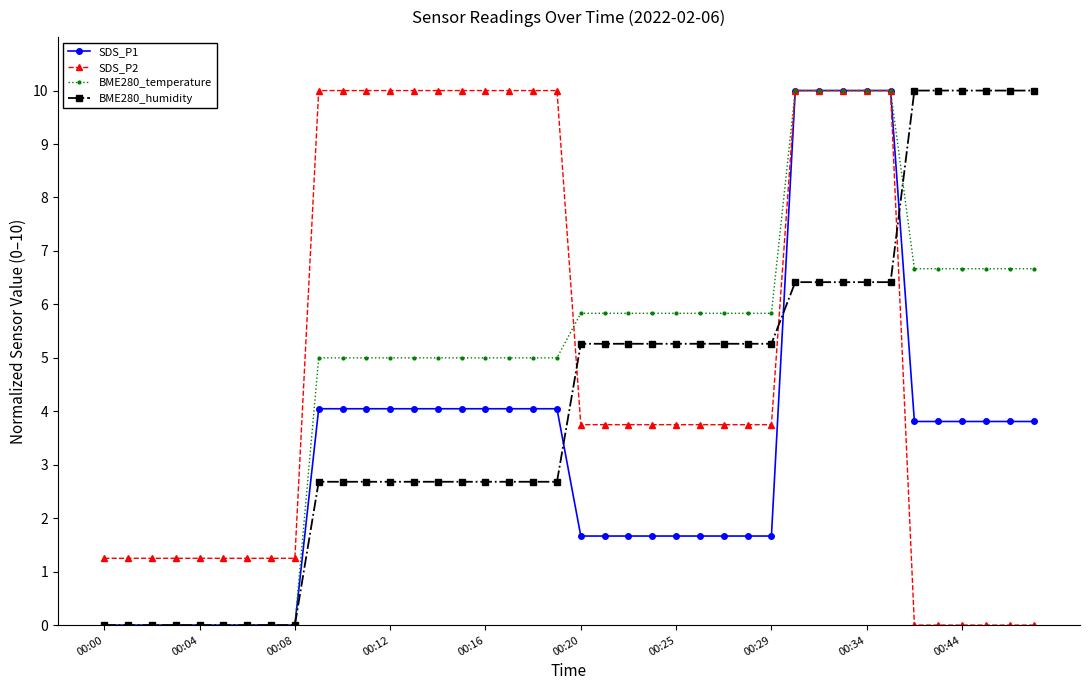

Is this an area chart (filled region under the line)?

No